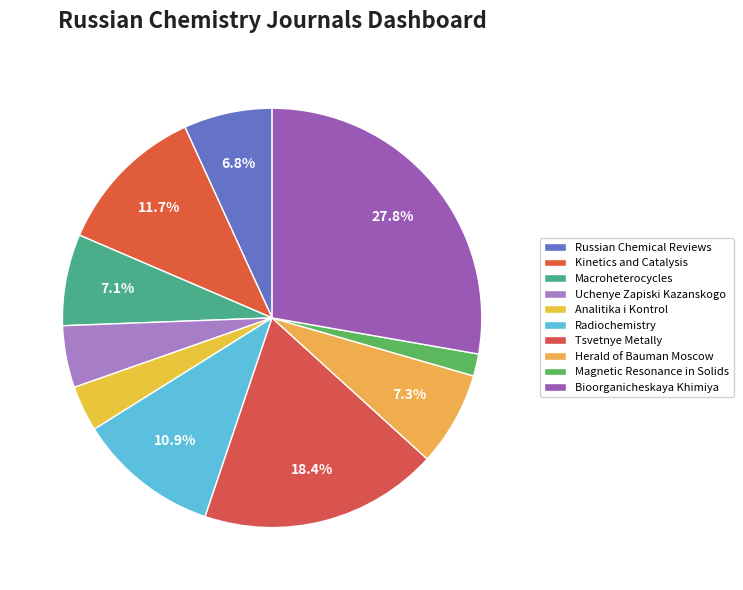

Is it true that Tsvetnye Metally is 18% of the pie?

True